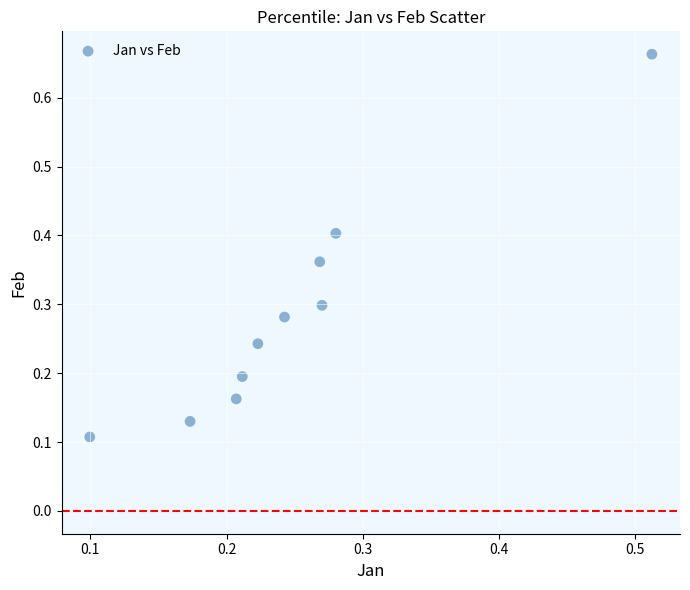

What is the range of Y values (max minus min)?

0.6